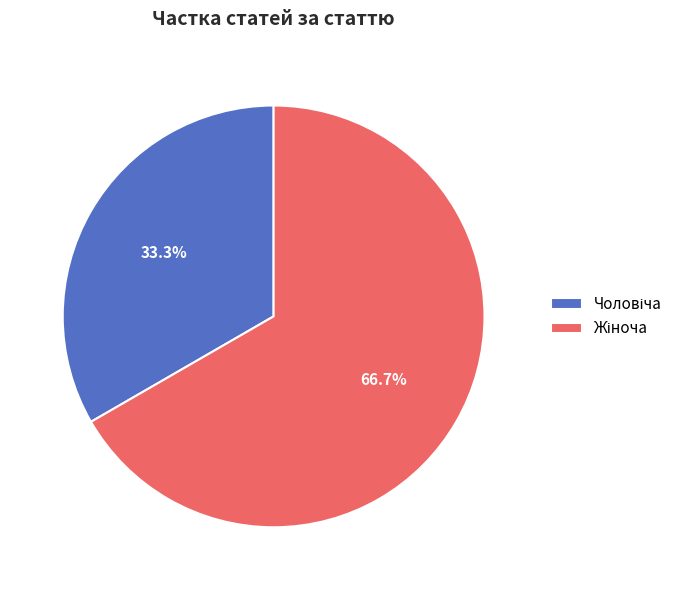

Is there any slice that represents more than half of the pie?

Yes